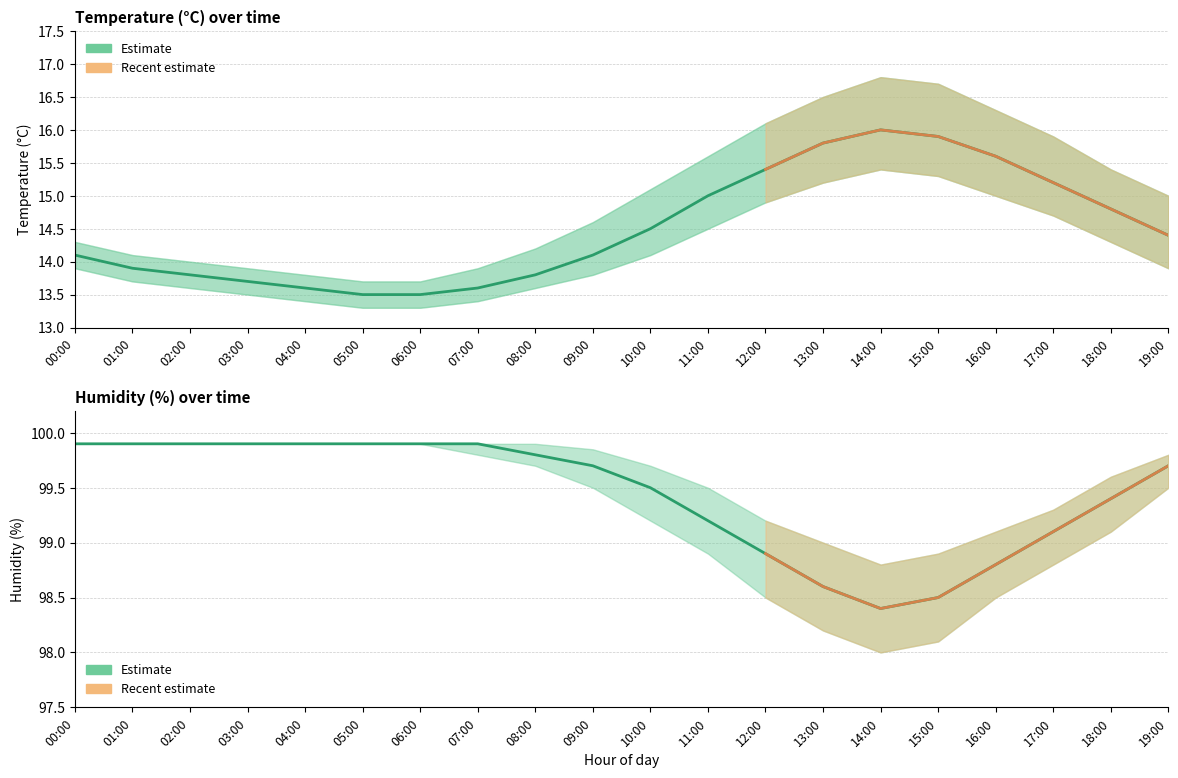

At which label does humidity first exceed 99?

00:00